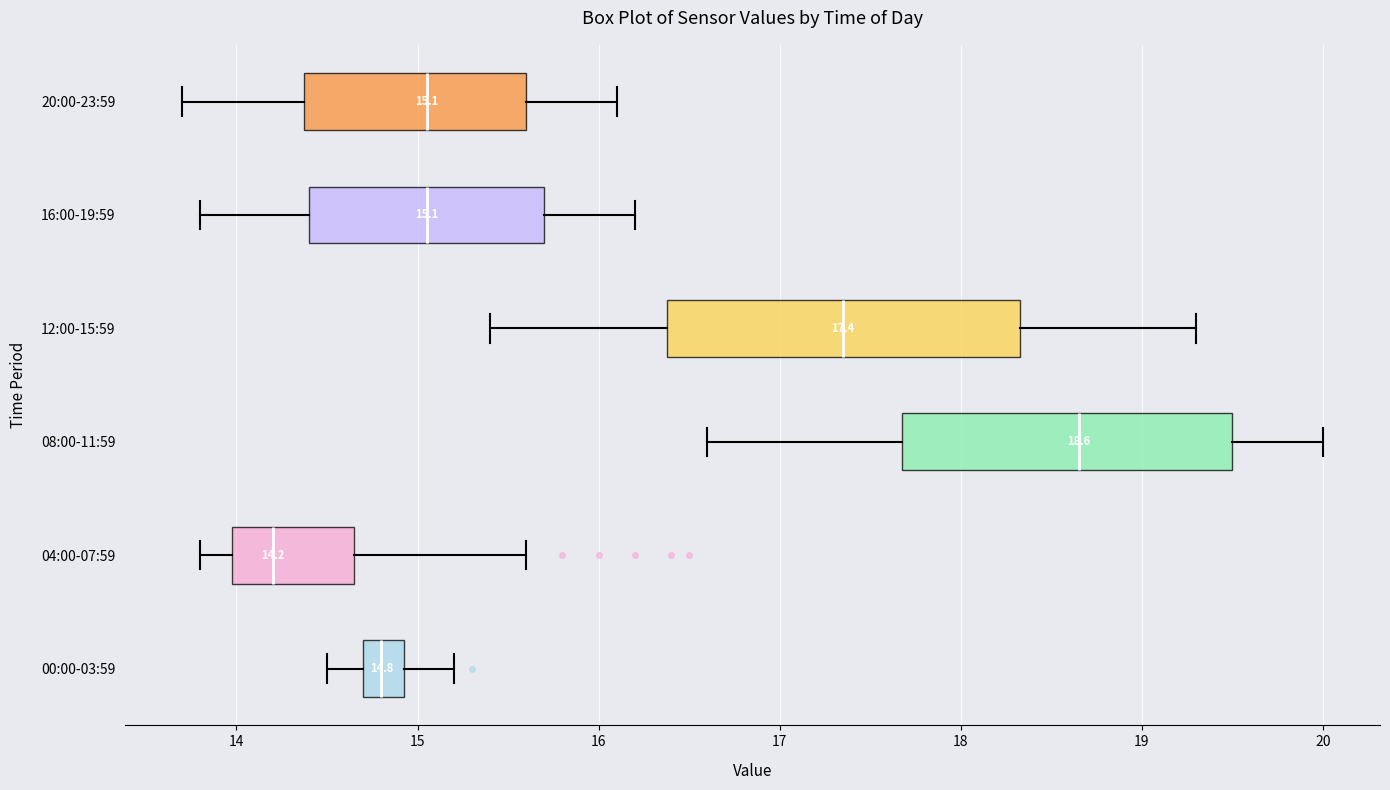

Which box's median line is the furthest to the left?

04:00-07:59